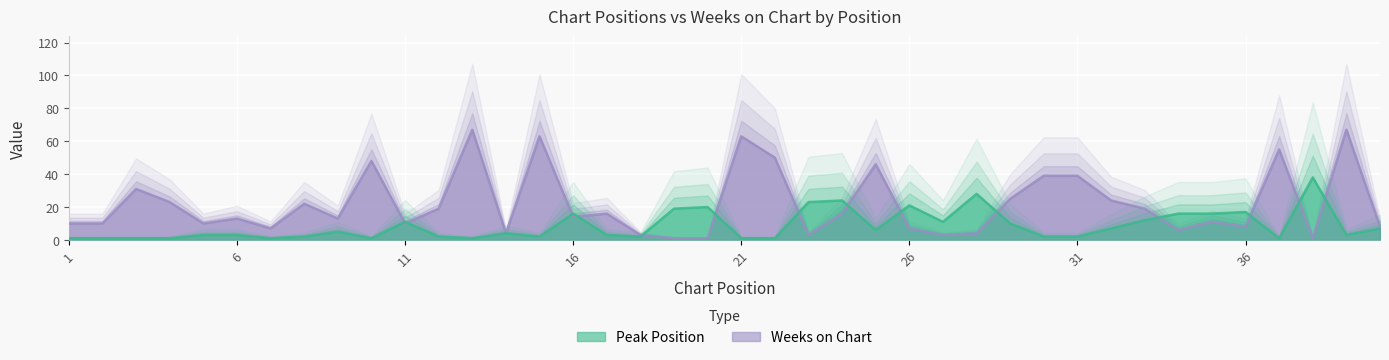

True or false: Peak Position has more than 1 interior local peaks.

True